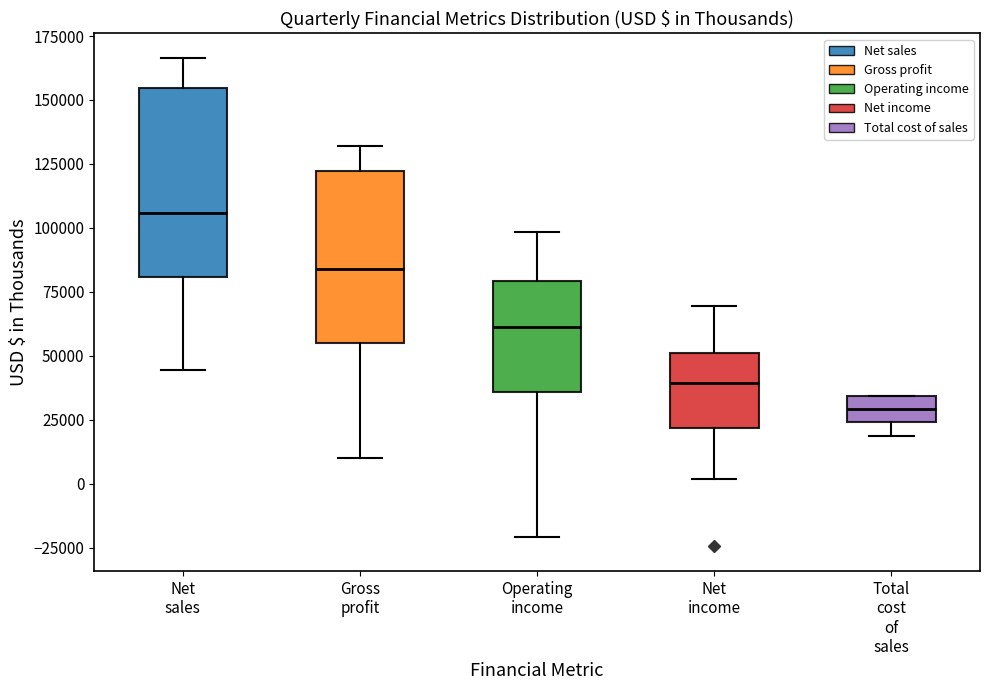

Reading left to right, transcribe this box plot: for each box, give where its median line is, the range the box spans, and where its two whiskers end, as read against the y-axis. The values are not printed on the chart, so give them approximately, as read against the axis.

Net sales: median 105000, box 80000 to 155000, whiskers 45000 to 165000
Gross profit: median 85000, box 55000 to 120000, whiskers 10000 to 130000
Operating income: median 60000, box 35000 to 80000, whiskers -20000 to 100000
Net income: median 40000, box 20000 to 50000, whiskers 0 to 70000
Total cost of sales: median 30000, box 25000 to 35000, whiskers 20000 to 35000